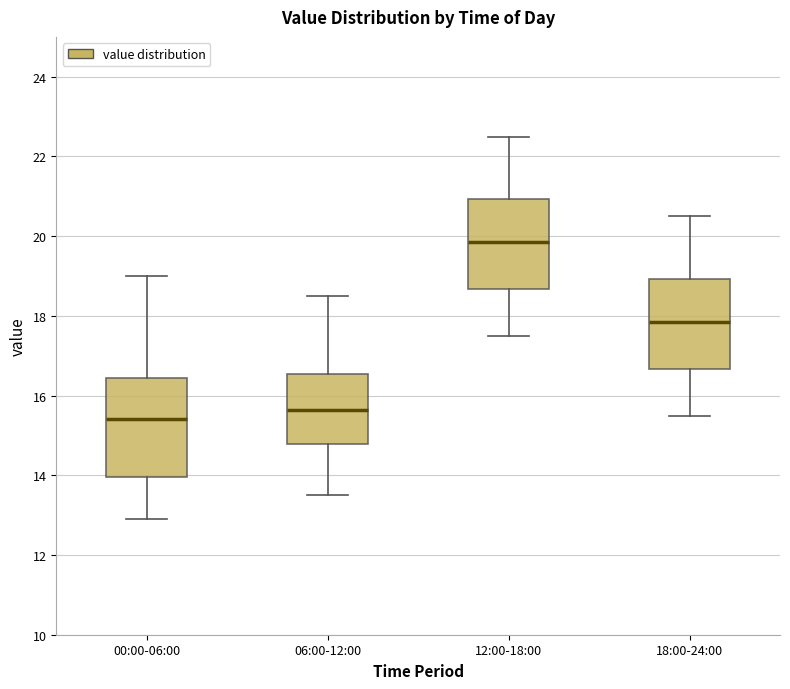

Where does the median line of the box for 00:00-06:00 sit on the y-axis? The values are not printed on the chart, so give them approximately, as read against the axis.

15.4